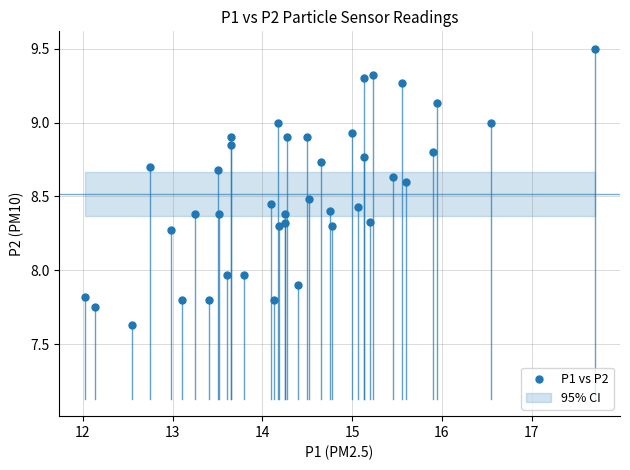

What is the range of Y values (max minus min)?

1.9